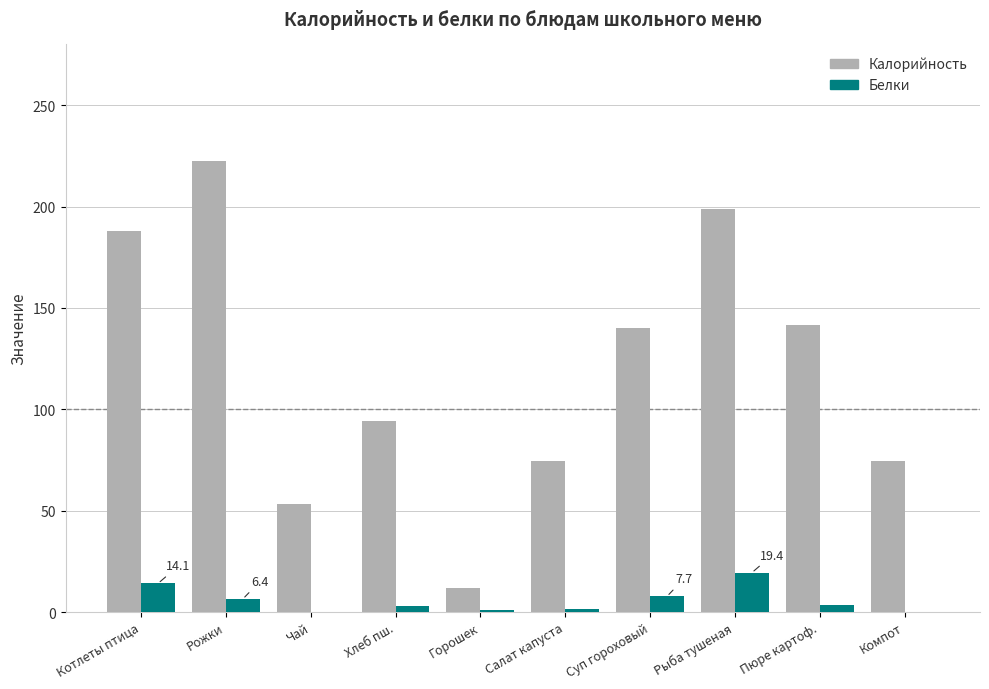

Between Чай and Пюре картоф., which series saw the biggest shift?

Калорийность